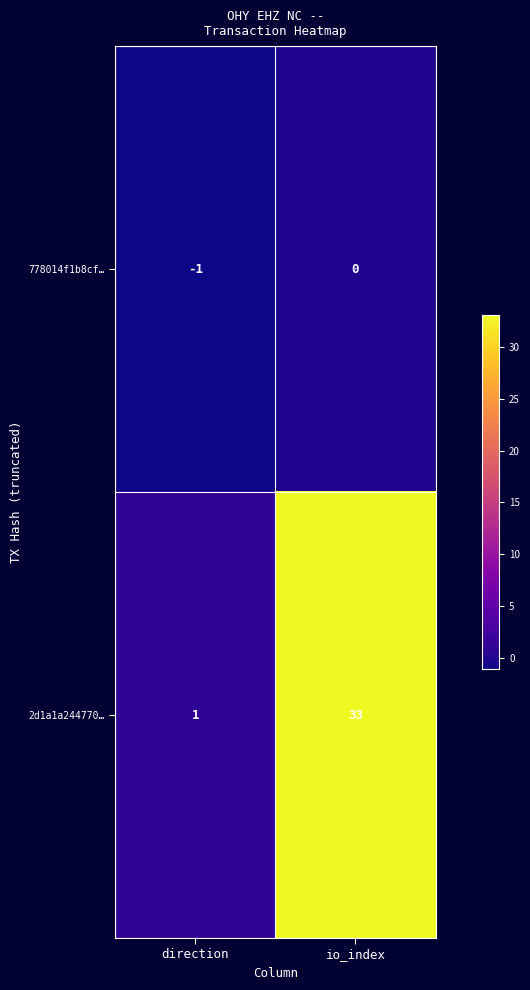

Reading left to right, what are all the values shown in this chart?

778014f1b8cf…: -1	0
2d1a1a244770…: 1	33